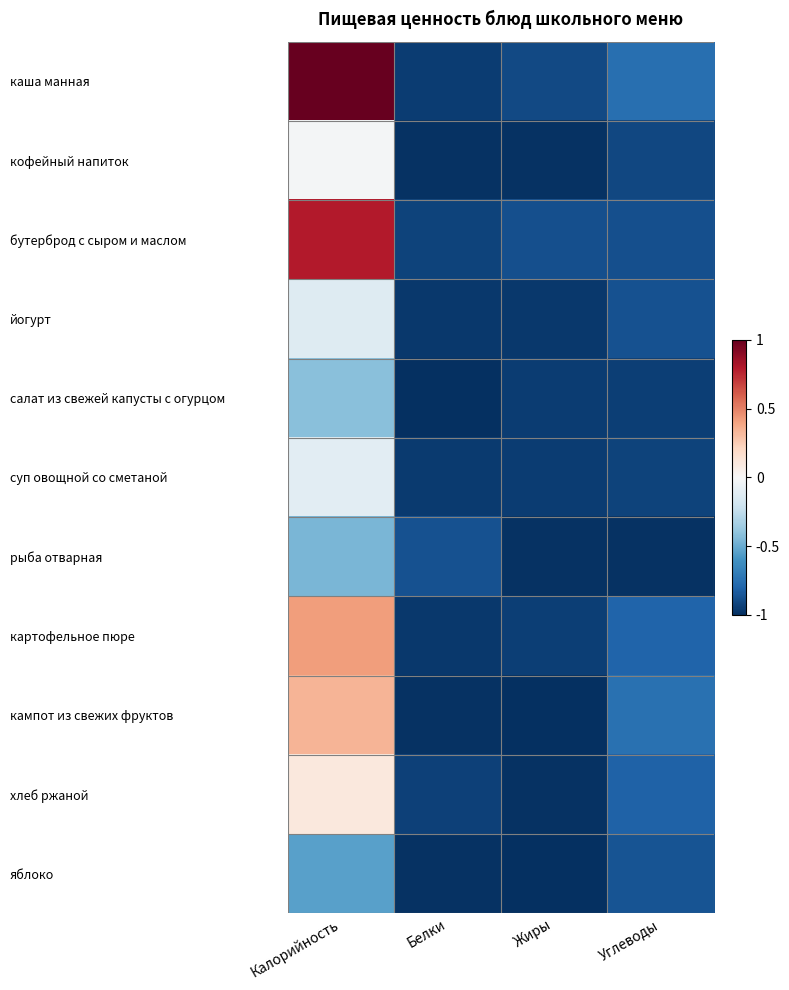

At how many categories does at least one series exceed 0?

1